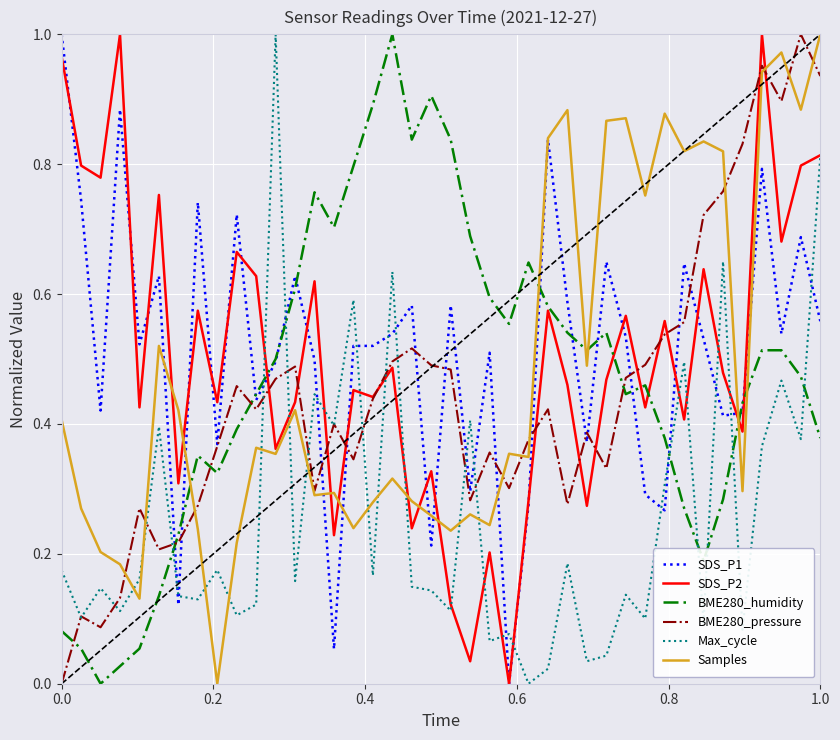

At how many categories does at least one series exceed 0?

40